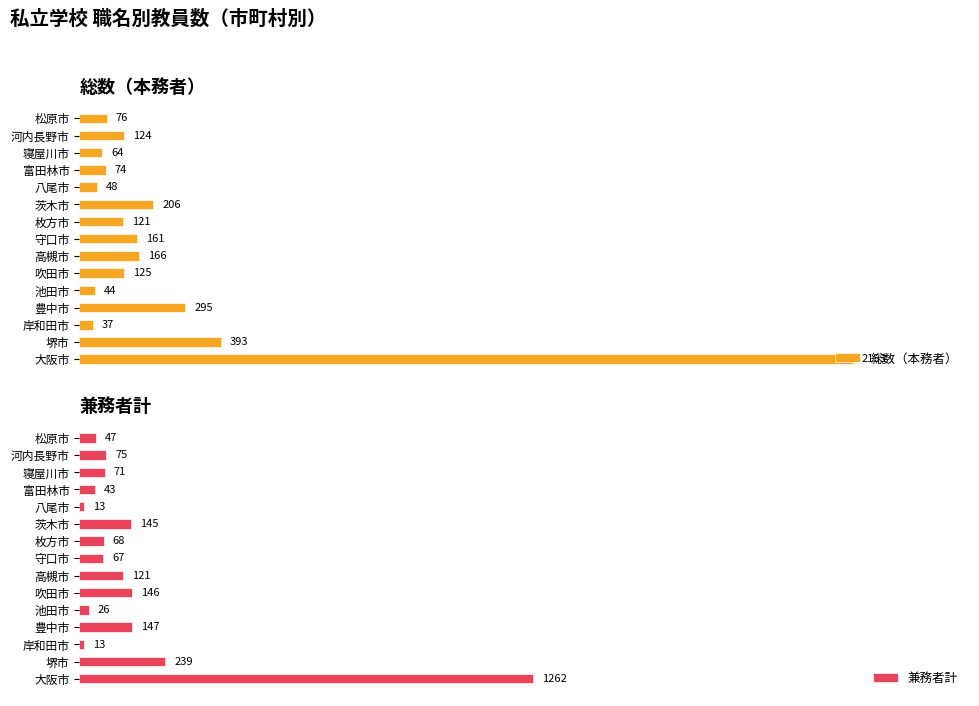

How many categories are shown in the chart?

15